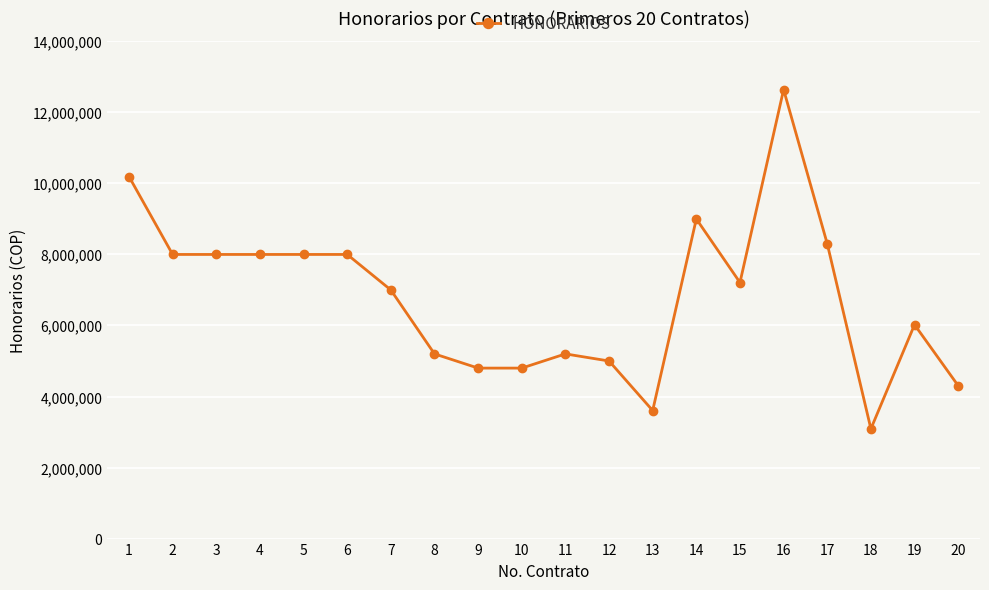

How many lines are shown in the chart?

1